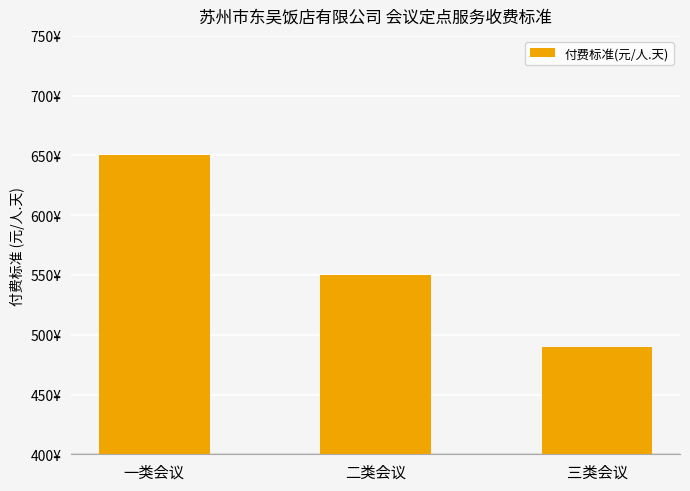

How many bars are there in total?

3